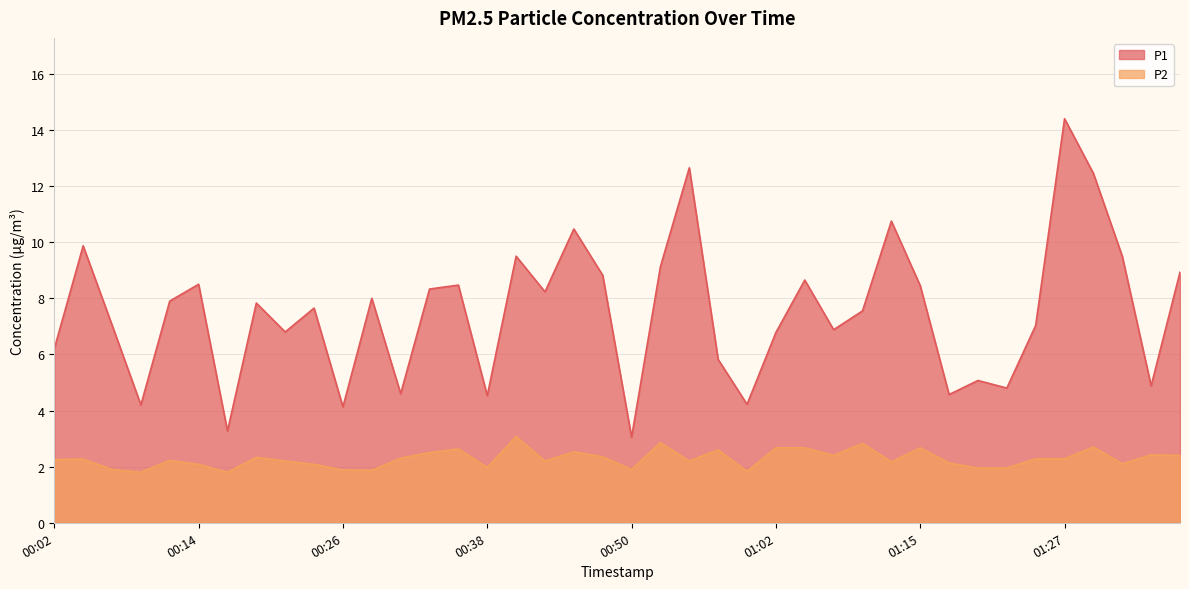

How many data points does each series have?

40